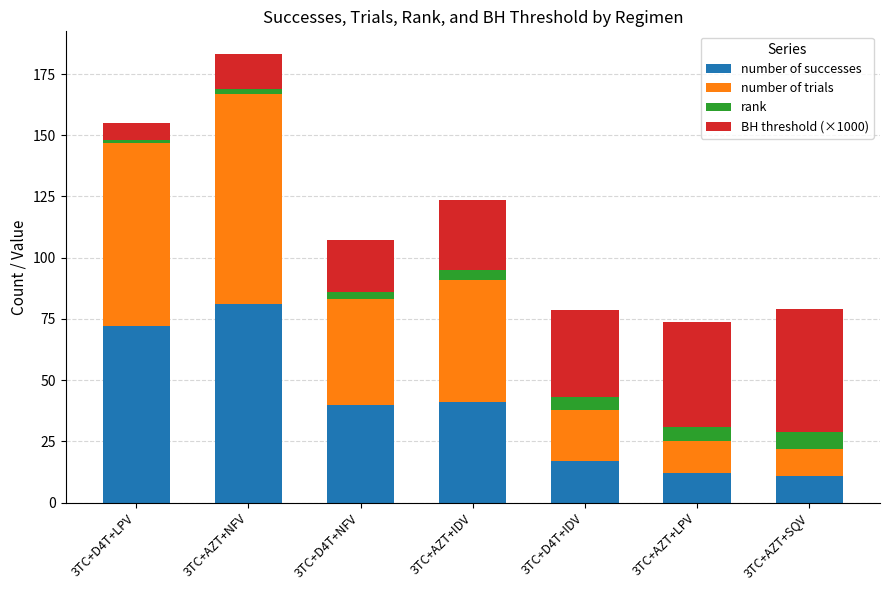

At which category is the sum across all series the highest?

3TC+AZT+NFV